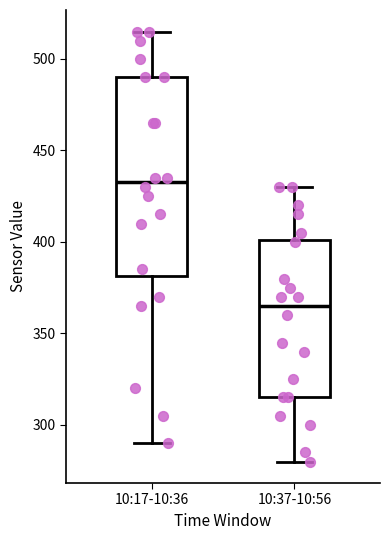

Reading left to right, read every box against the y-axis: the position of its median line, the range the box covers, and the ends of its whiskers. The values are not printed on the chart, so give them approximately, as read against the axis.

10:17-10:36: median 435, box 380 to 490, whiskers 290 to 515
10:37-10:56: median 365, box 315 to 400, whiskers 280 to 430